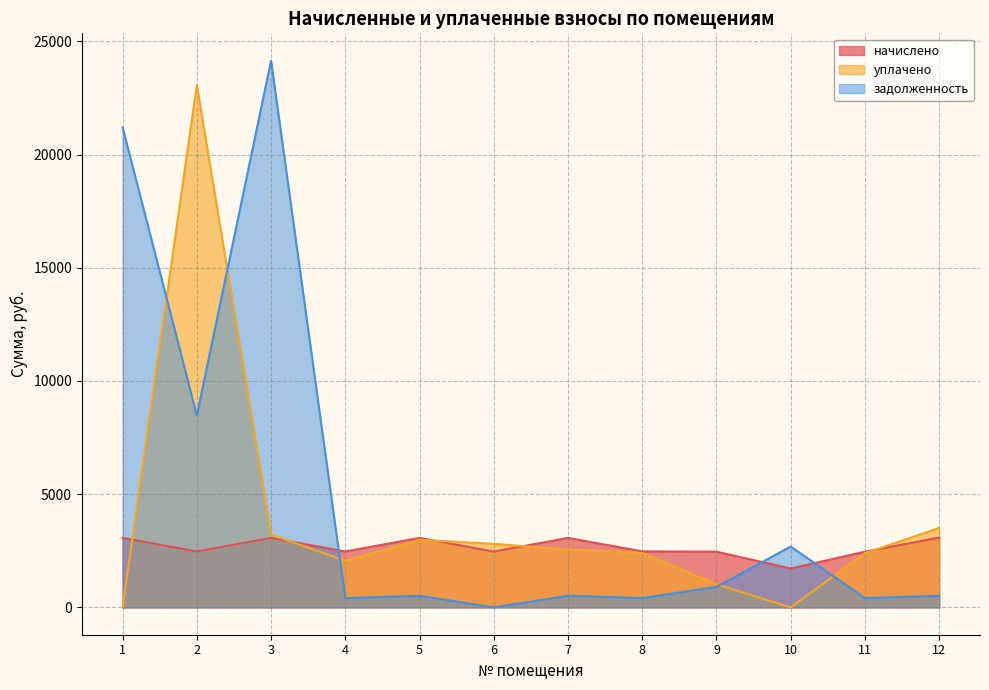

What is the value of the уплачено point at the 5th from the left?

2983.9